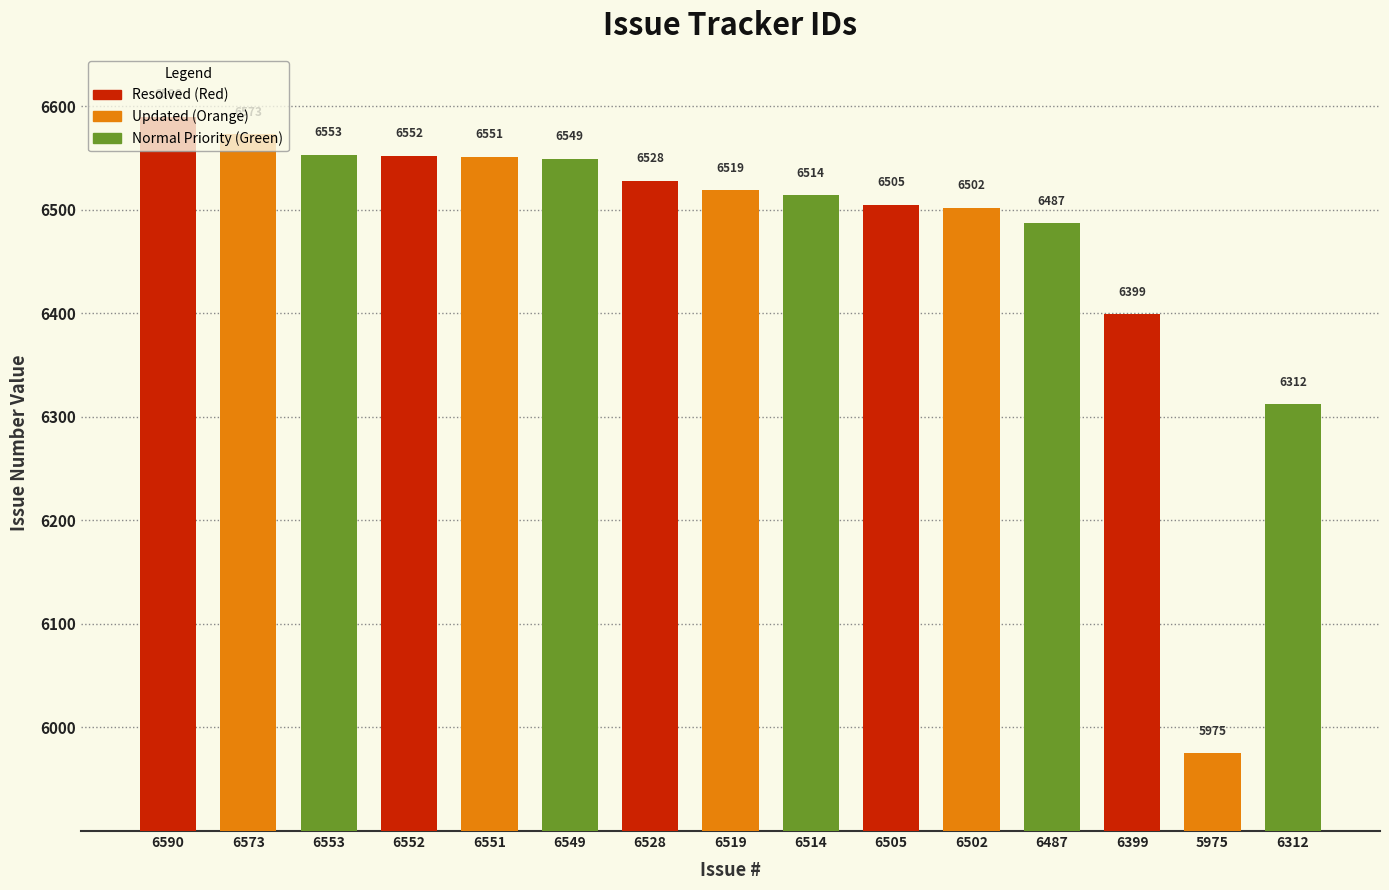

What is the smallest value displayed?

5975